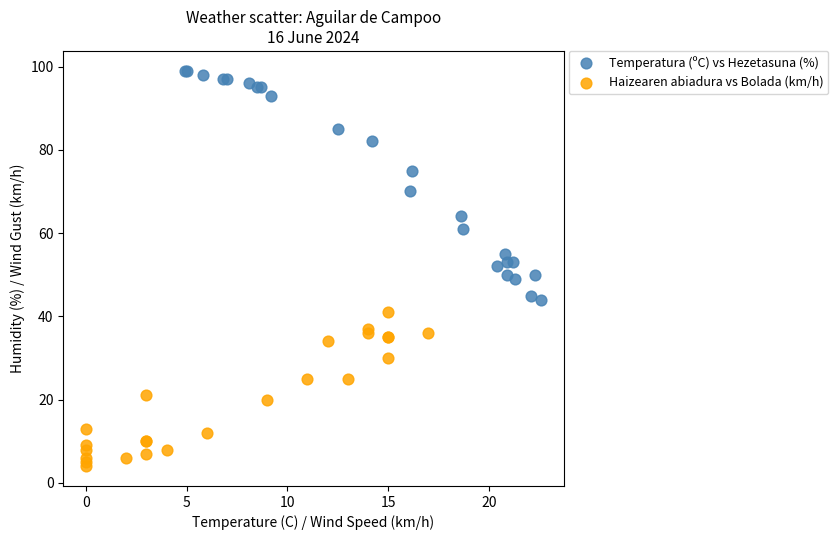

Which series reaches the minimum Y coordinate?

Haizearen abiadura vs Bolada (km/h)